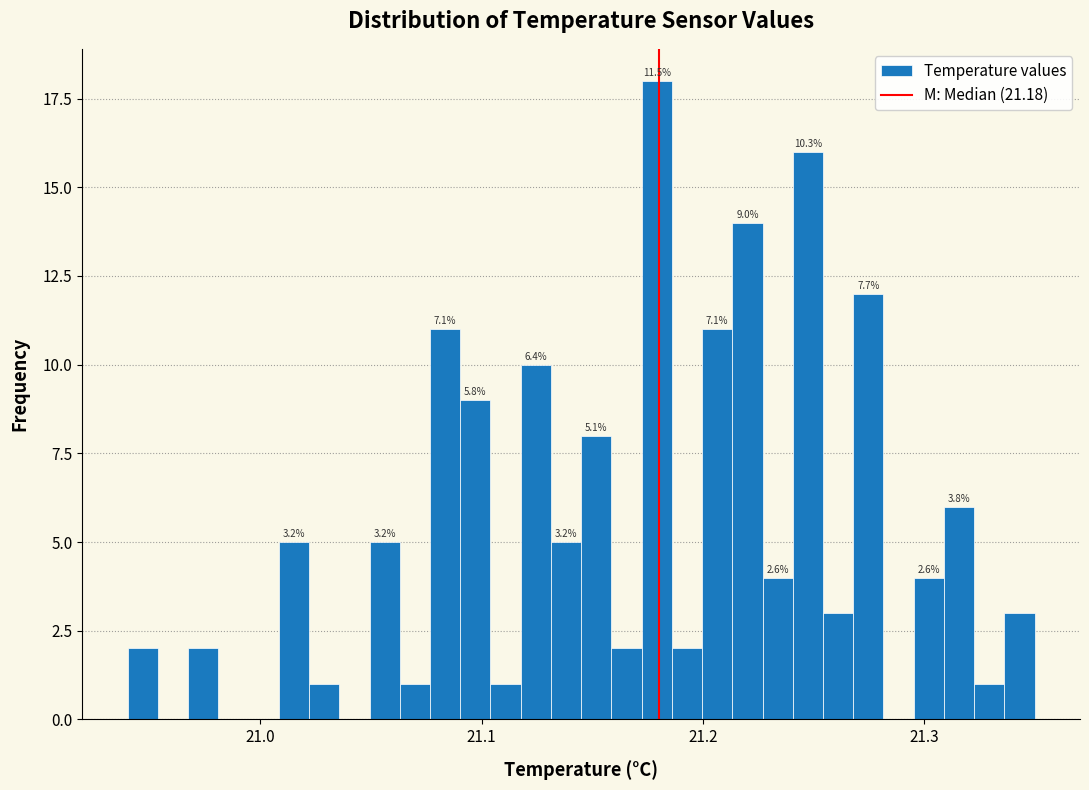

Read against the x-axis, roughly where is the centre of the tallest bar?

21.18